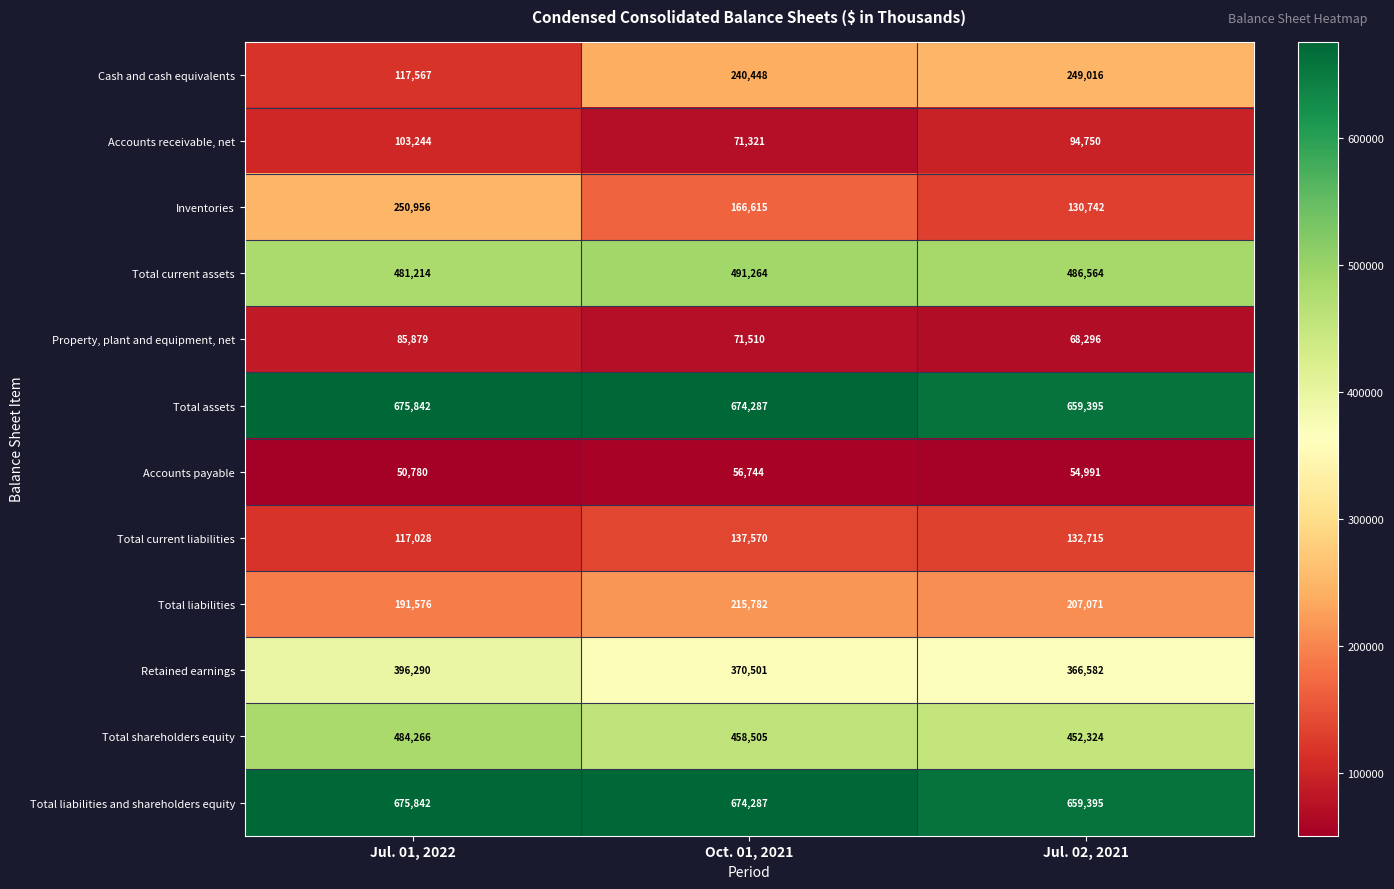

Which category has the highest value in the Cash and cash equivalents series?

Jul. 02, 2021